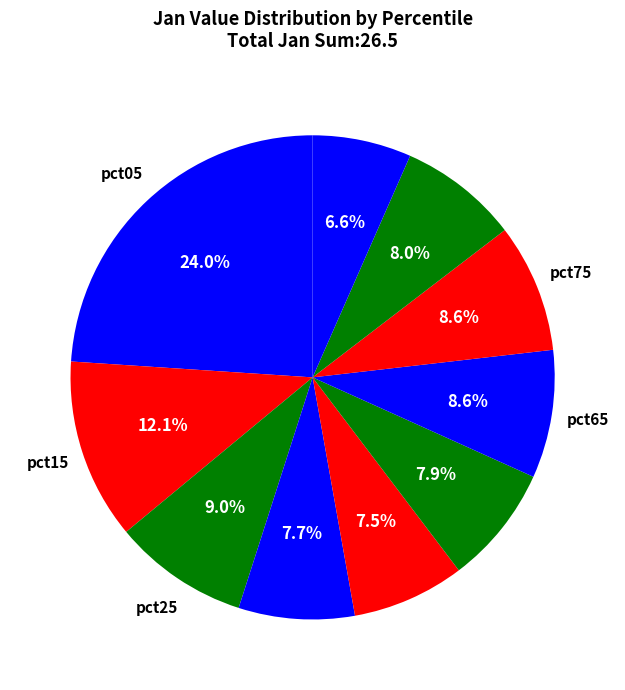

To the nearest percent, what is the difference between the largest and smallest slice percentages?

17%